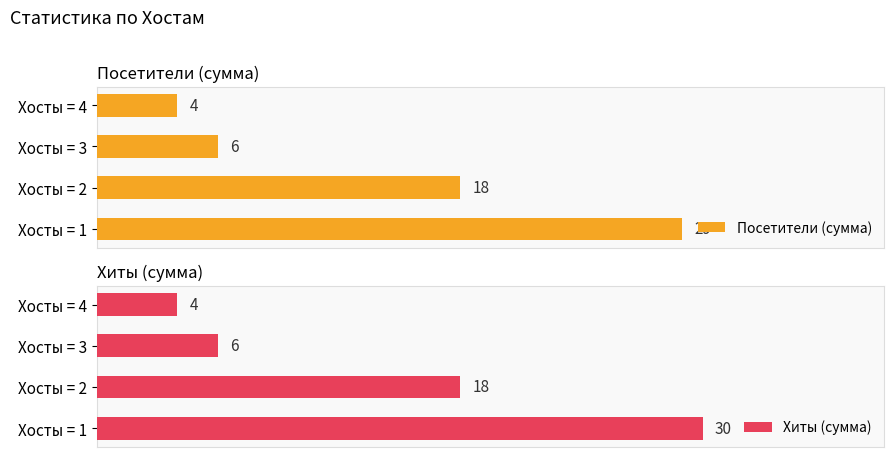

At which label does Посетители (сумма) reach its minimum?

Хосты = 4